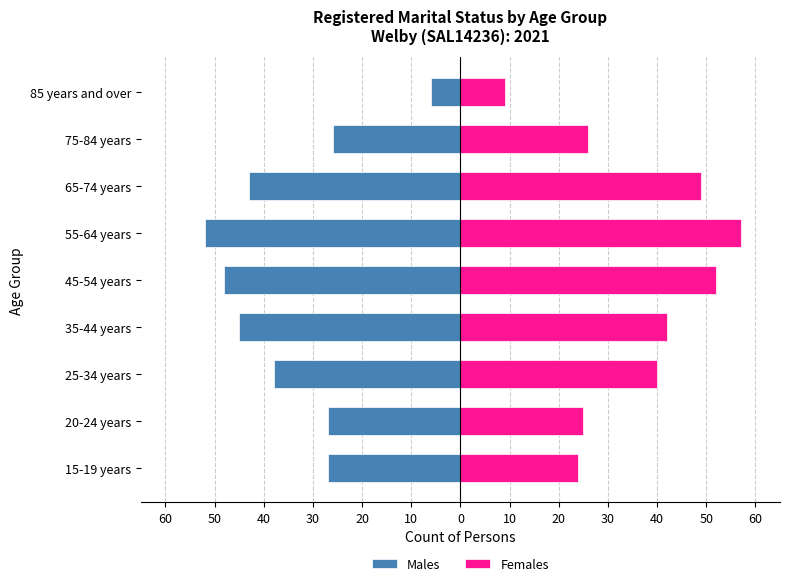

What are all the series names shown in the legend?

Males, Females